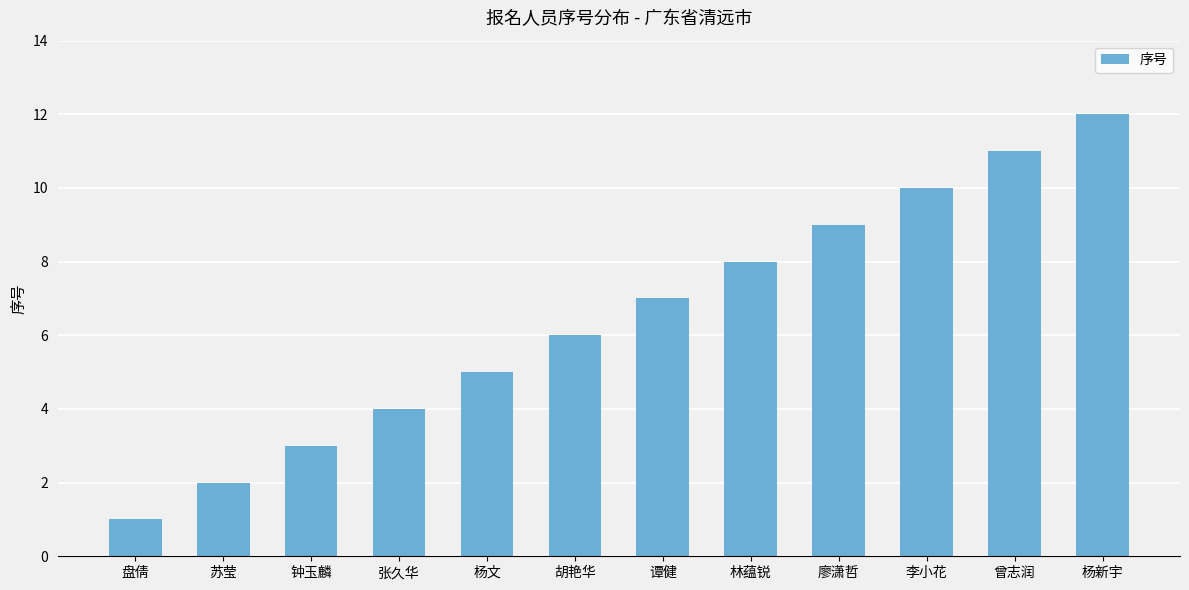

What position from the left is 胡艳华?

6